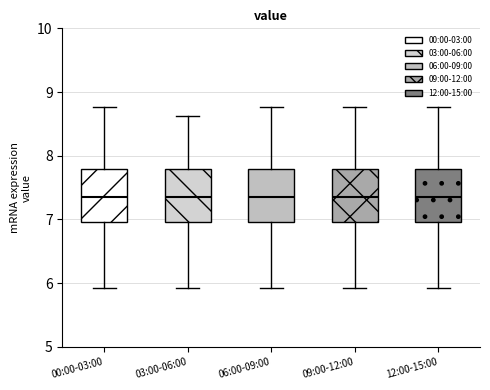

Where does the lower whisker of the box for 09:00-12:00 end on the y-axis? The values are not printed on the chart, so give them approximately, as read against the axis.

5.9